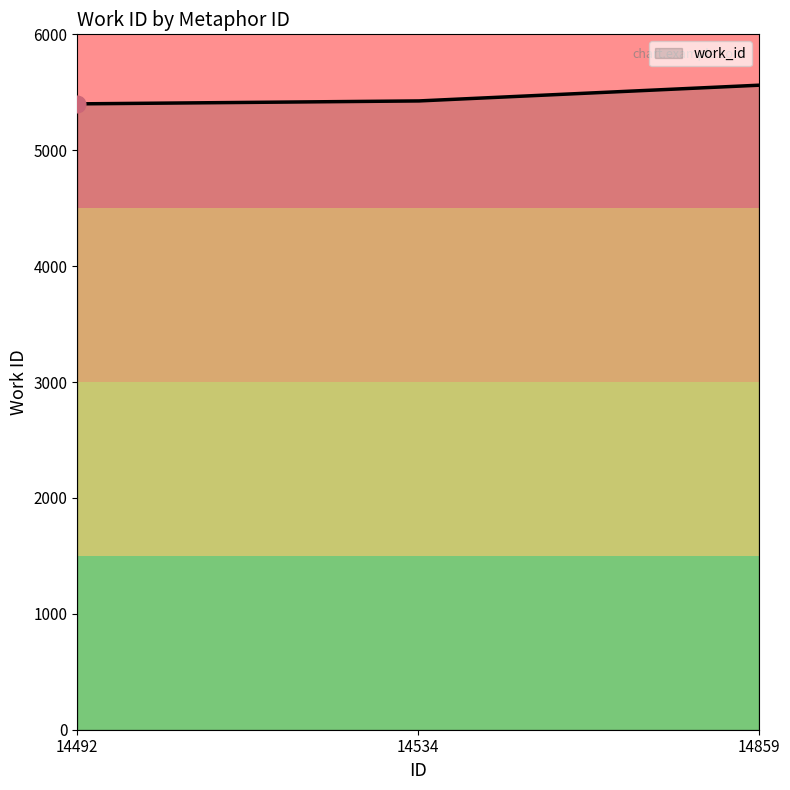

What is the difference between the maximum and minimum values?

161.0